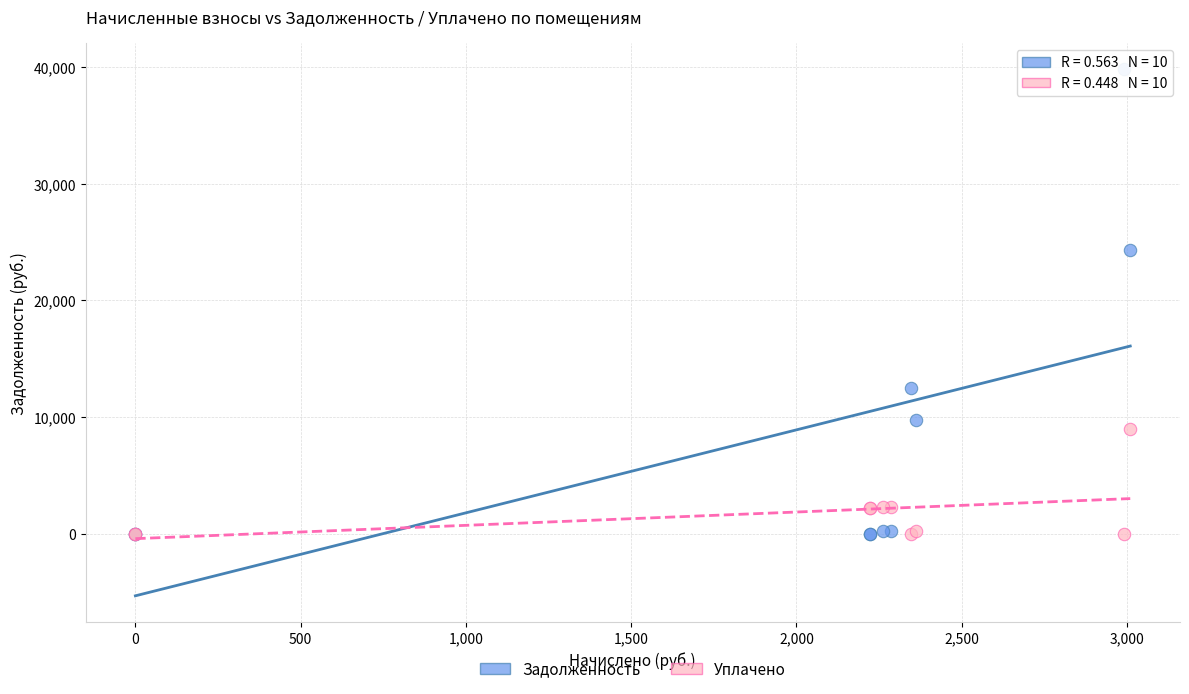

Which series reaches the maximum Y coordinate?

Задолженность